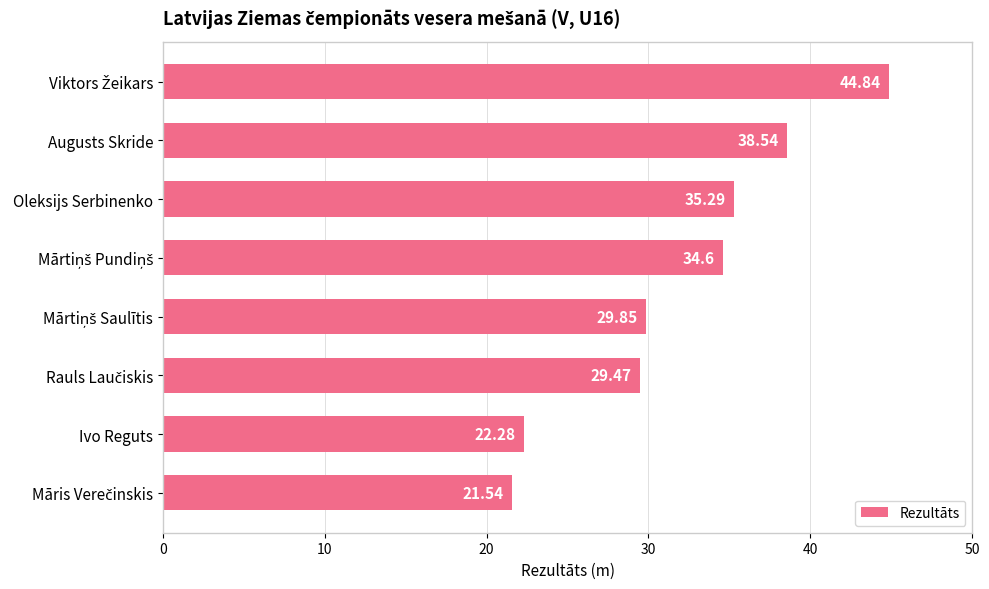

What is the label of the 6th bar from the bottom?

Oleksijs Serbinenko